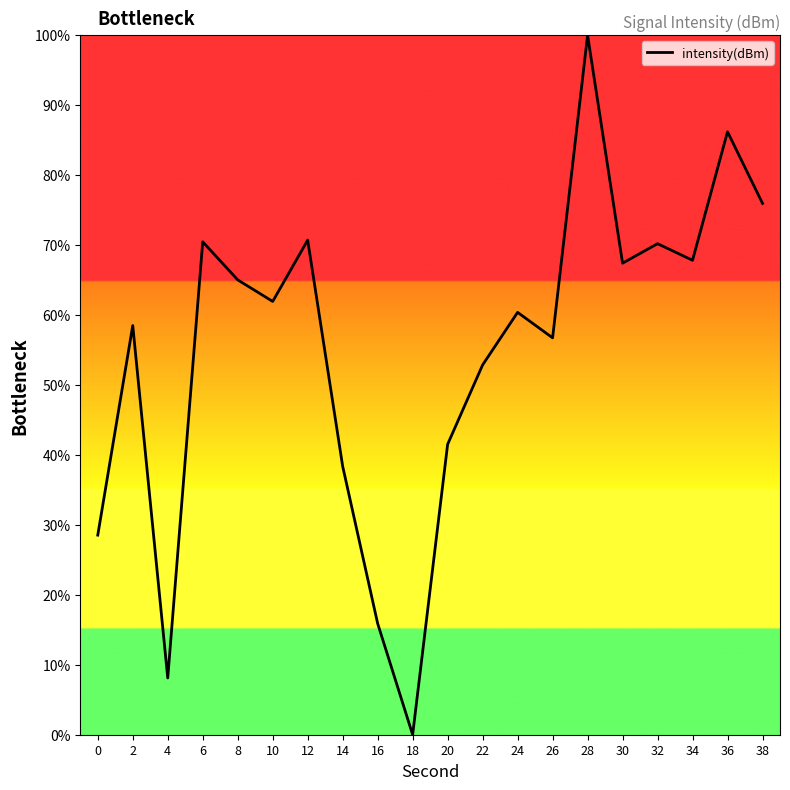

What value does the data have at 36?

86.2